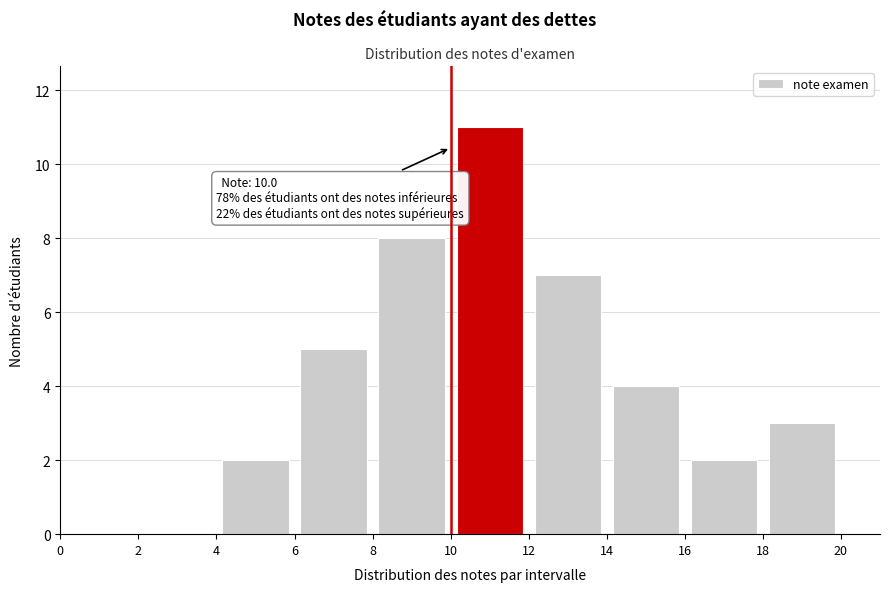

Which range on the x-axis has the tallest bar?

10 to 12